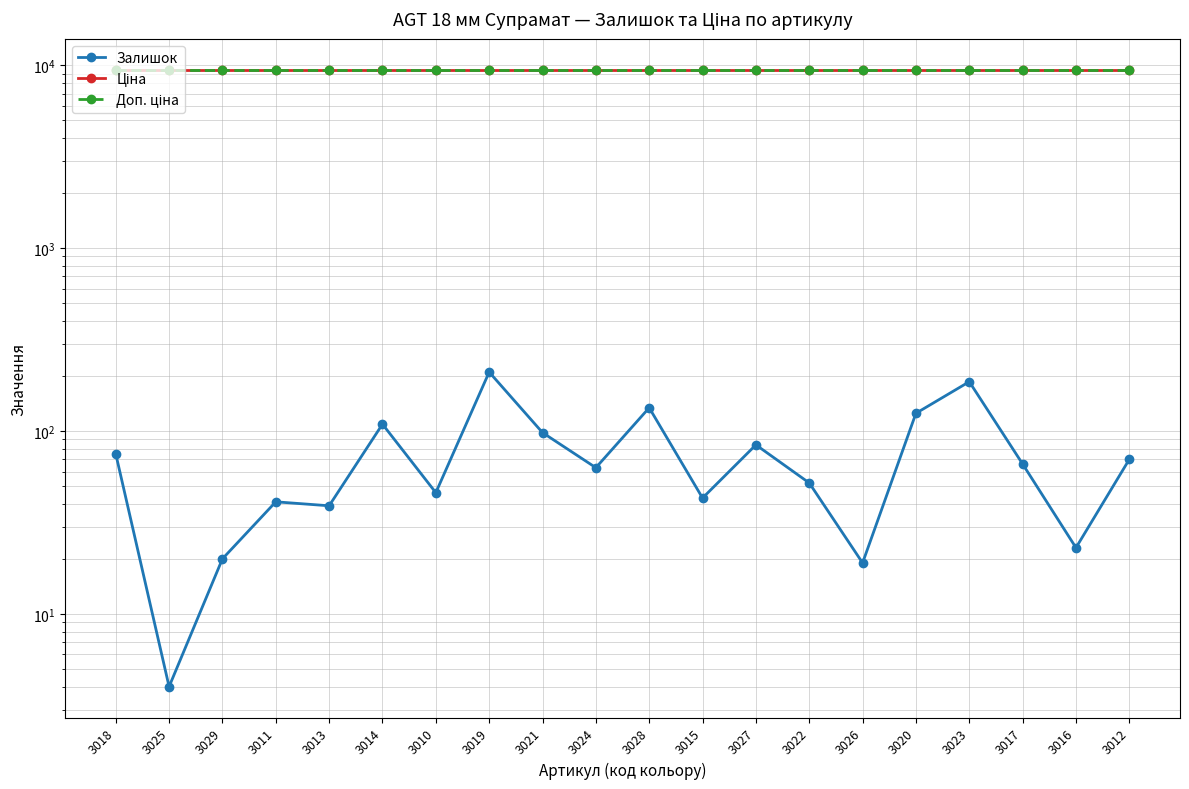

What is the sum of all Доп. ціна values?

189178.0